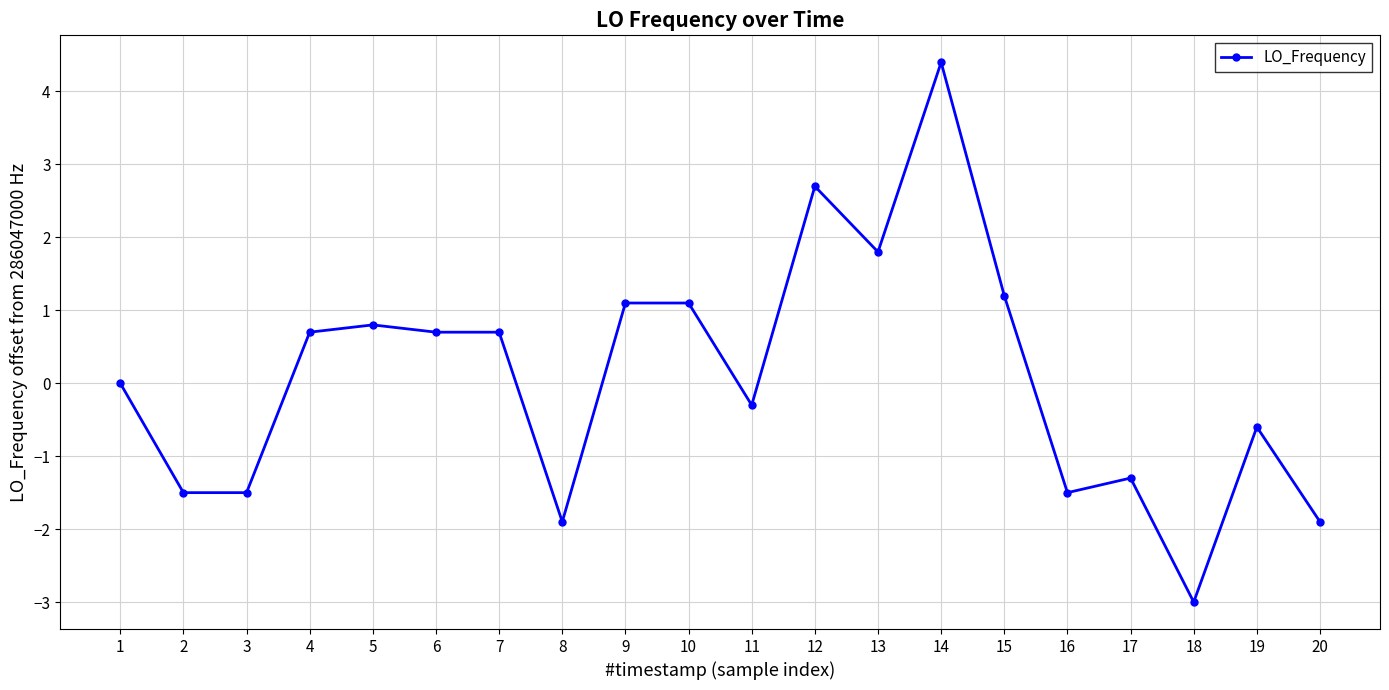

What is the value of the 10th point from the left?

1.1